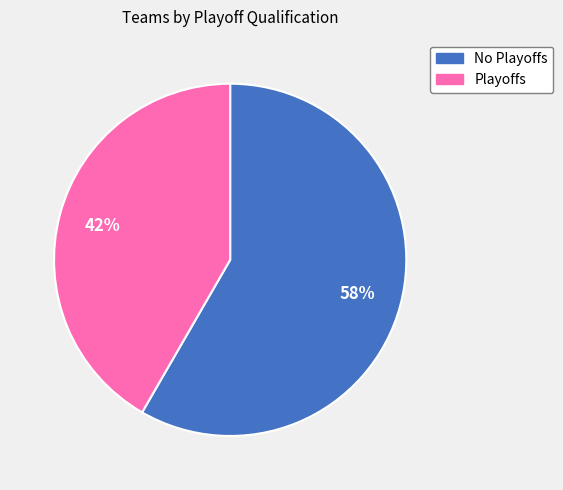

How many segments does this pie chart have?

2